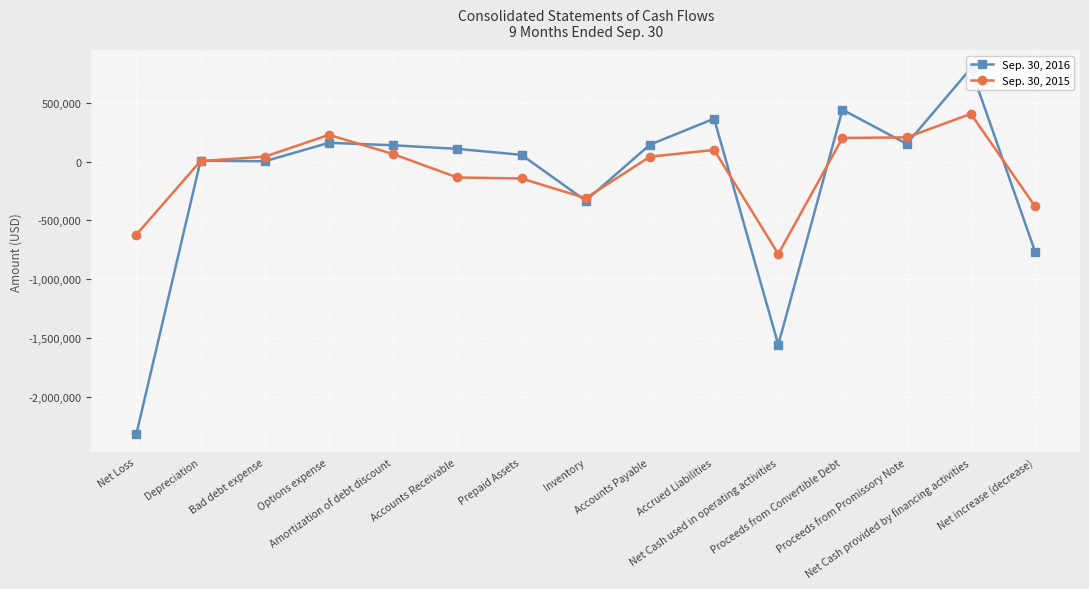

The value of Sep. 30, 2016 at Bad debt expense is 868. True or false?

False